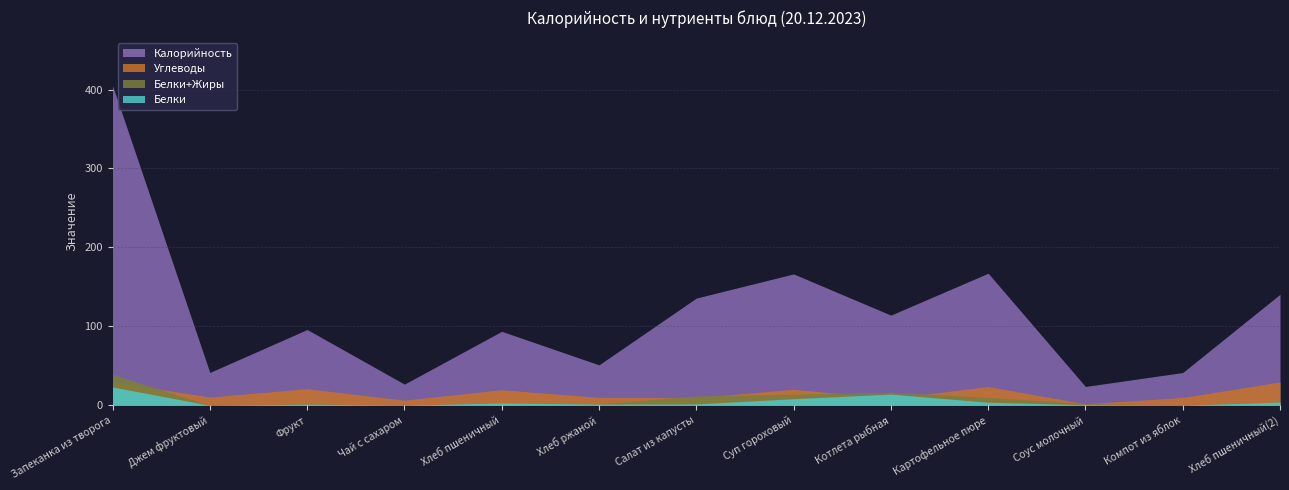

How many distinct data groups are displayed?

4